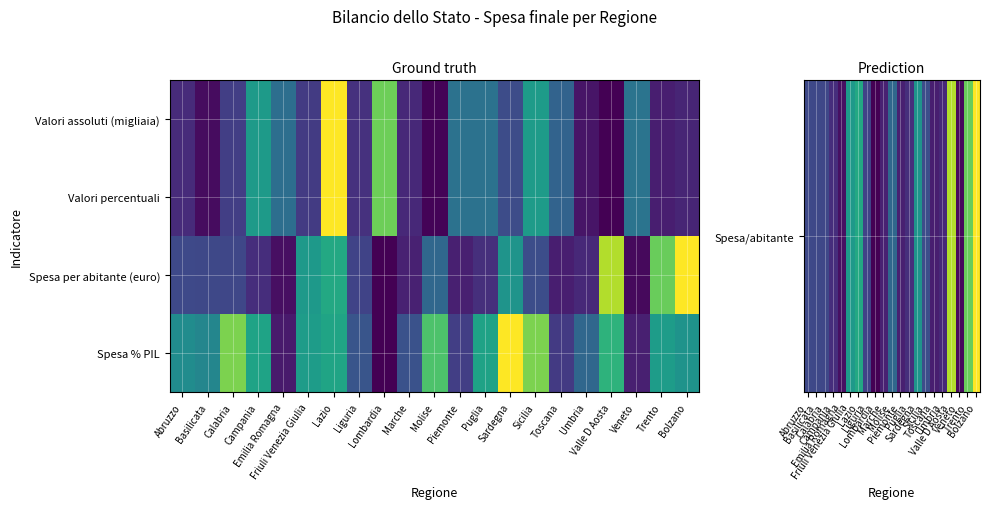

Count the number of data series in this chart.

4